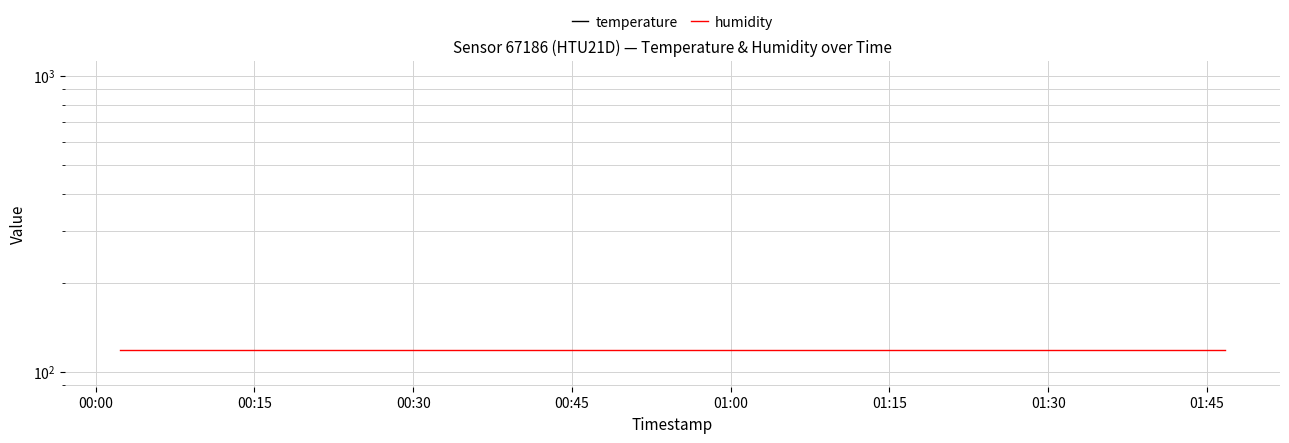

What is the value of the temperature point at the 16th from the left?

-5.8